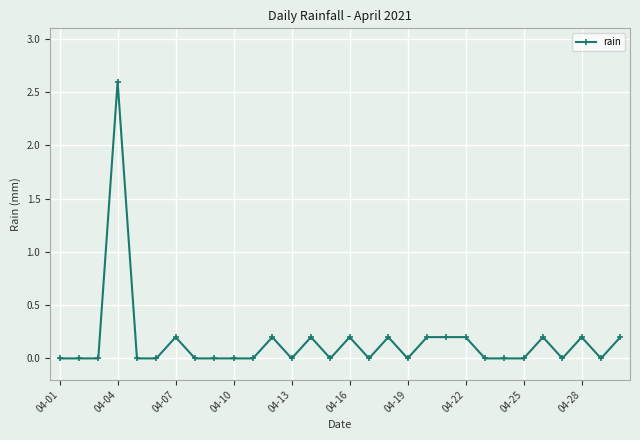

What is the maximum value shown in the chart?

2.6